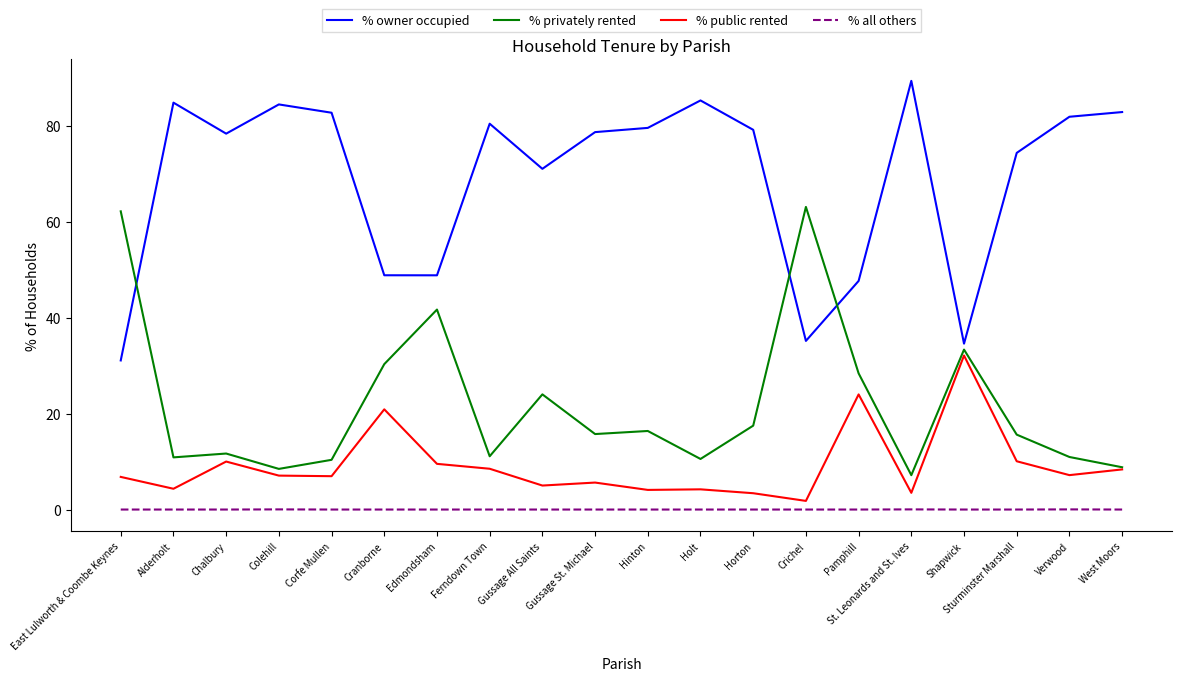

What is the difference between the highest and lowest values at Pamphill?

47.6